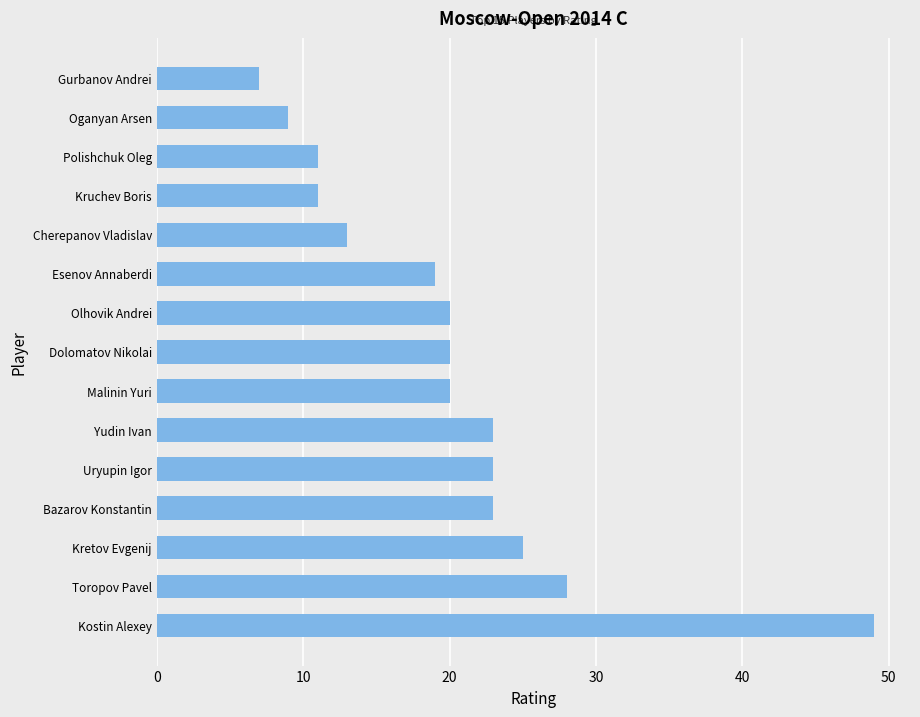

True or false: the data shows 23 at Uryupin Igor.

True